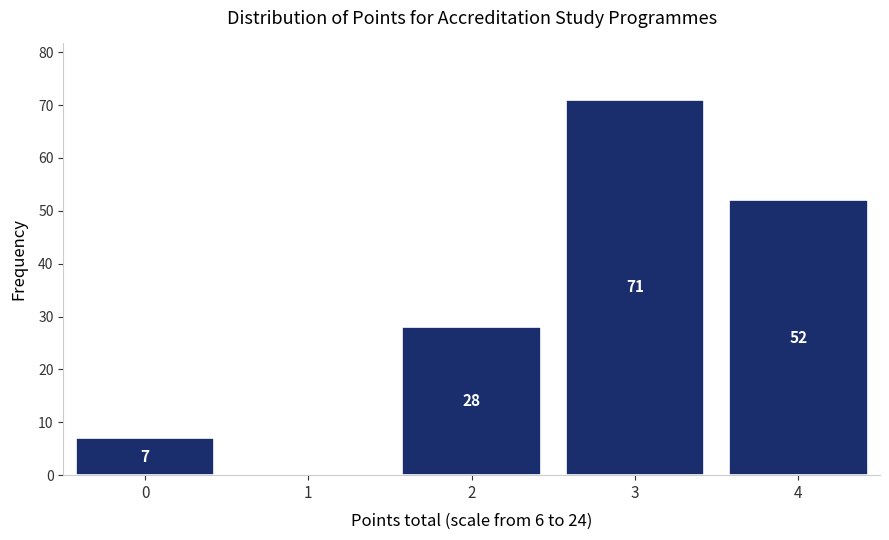

Which range on the x-axis has the tallest bar?

2.5 to 3.5